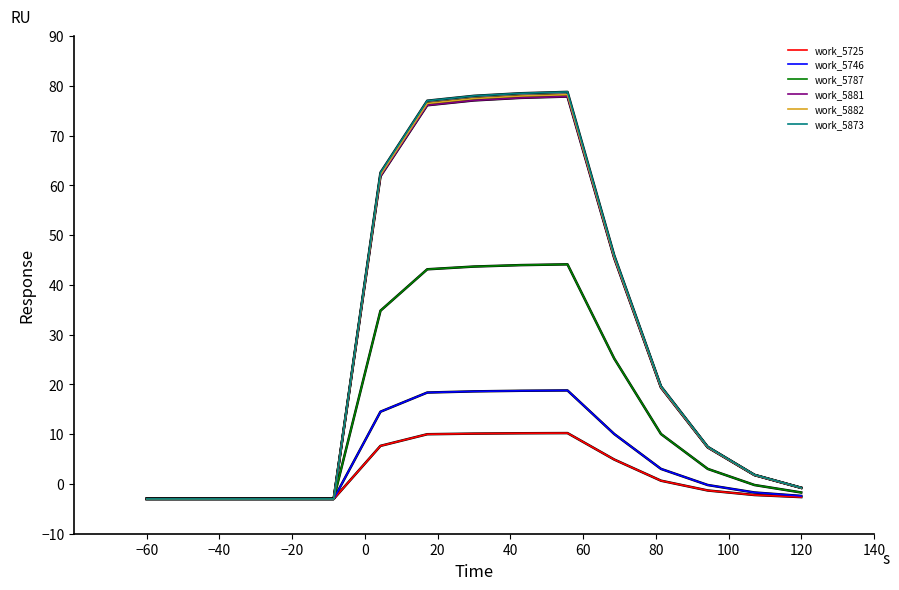

Which series has the largest range (max minus min)?

work_5873